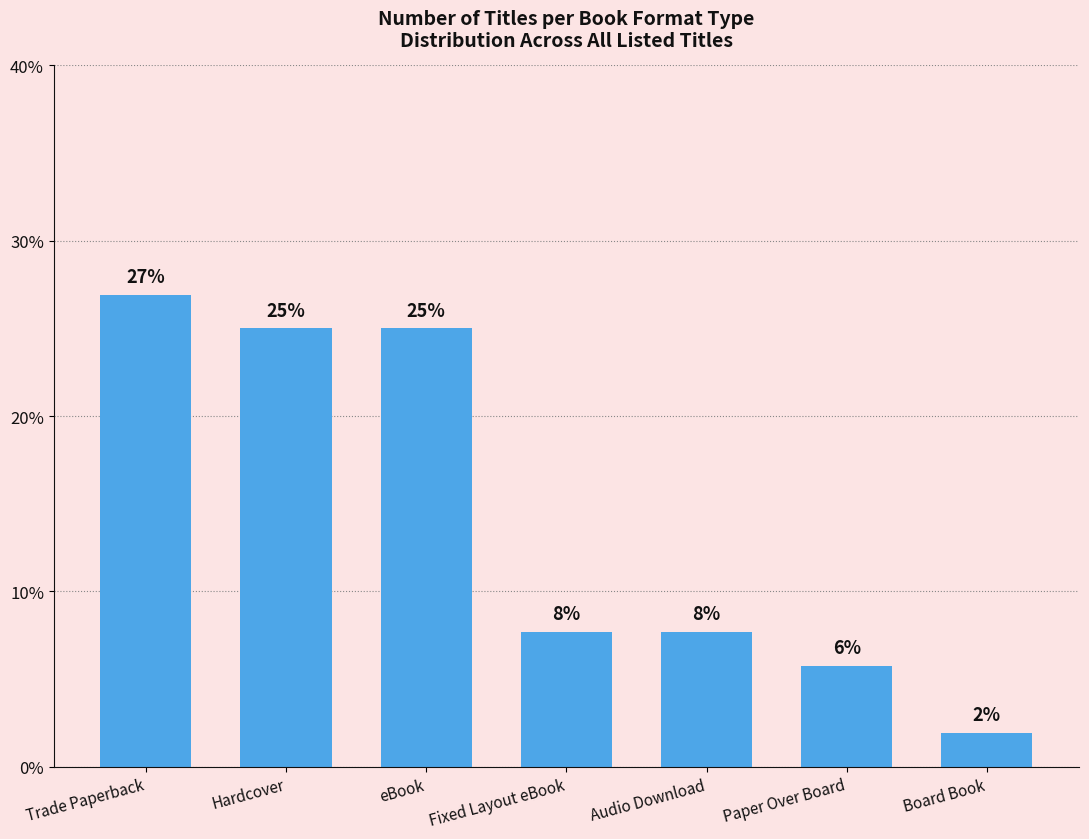

The value at Paper Over Board is 5.8. True or false?

True